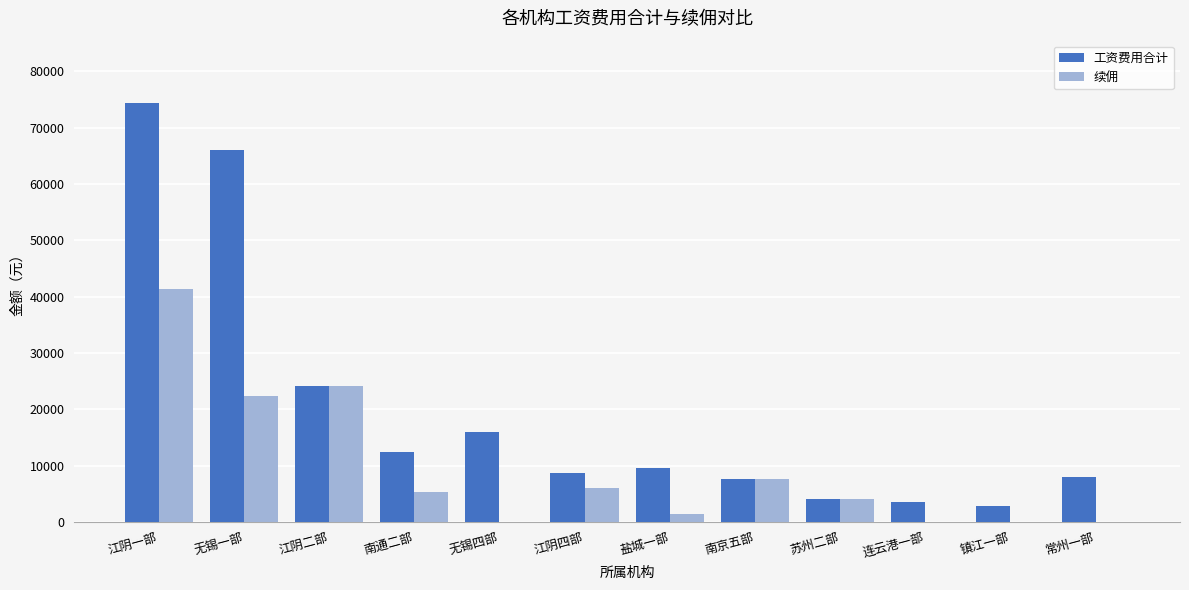

Is the value of 续佣 at 苏州二部 greater than the value of 工资费用合计 at 南京五部?

No